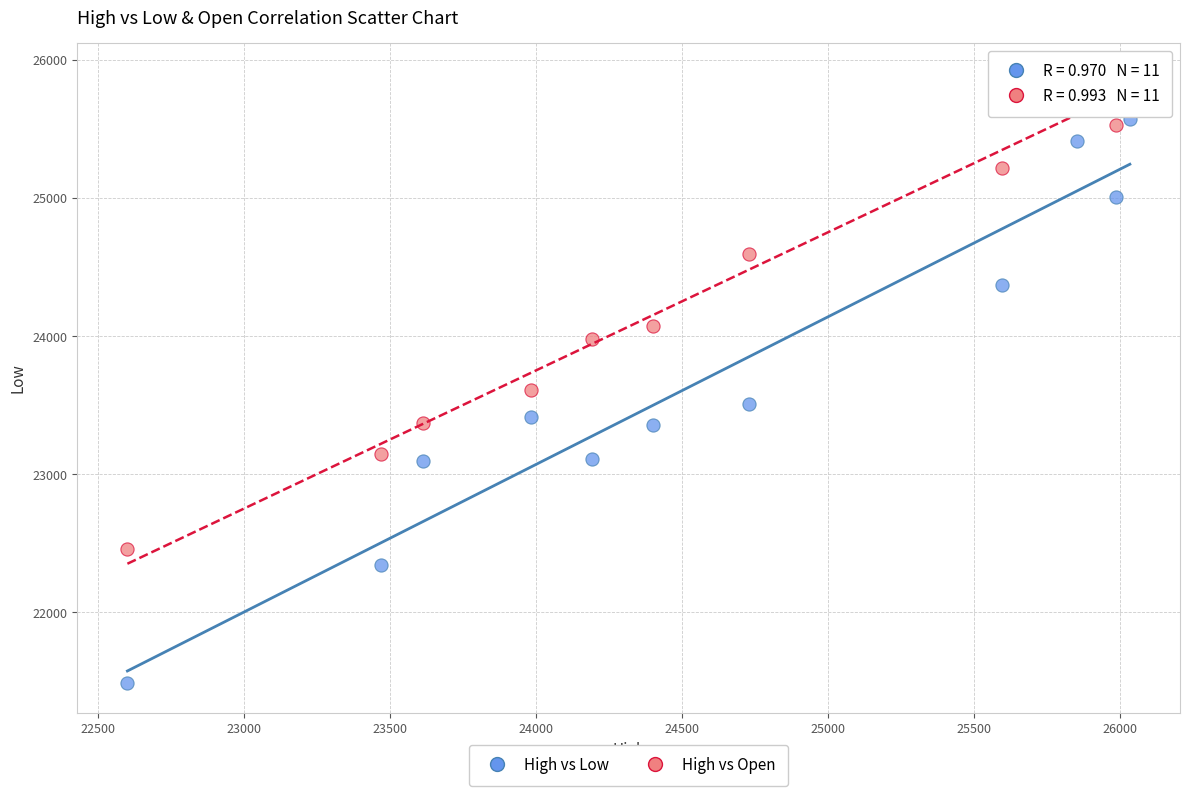

Which series reaches the maximum Y coordinate?

High vs Open